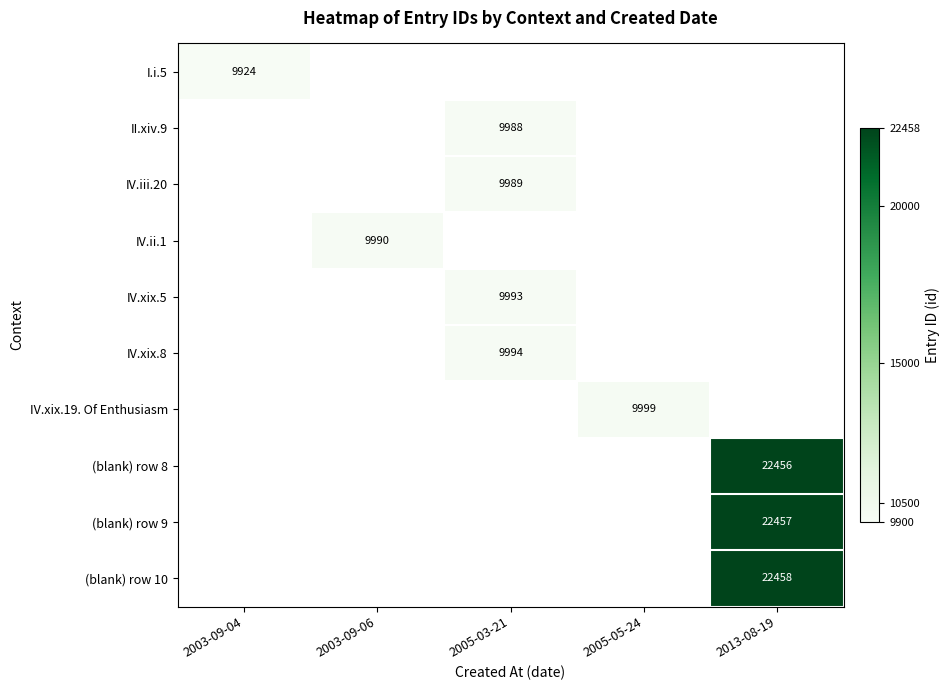

The value of I.i.5 at 2003-09-04 is 15151. True or false?

False